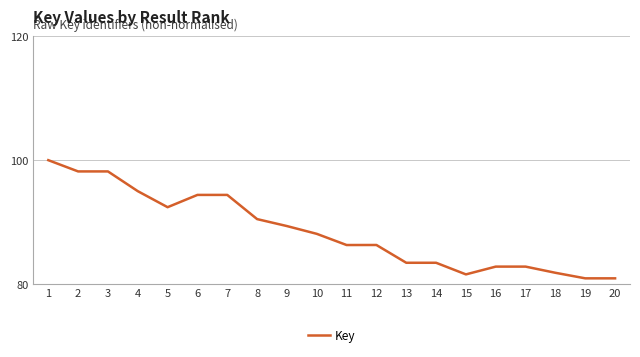

What is the ratio of the value at 5 to the value at 12?

1.1